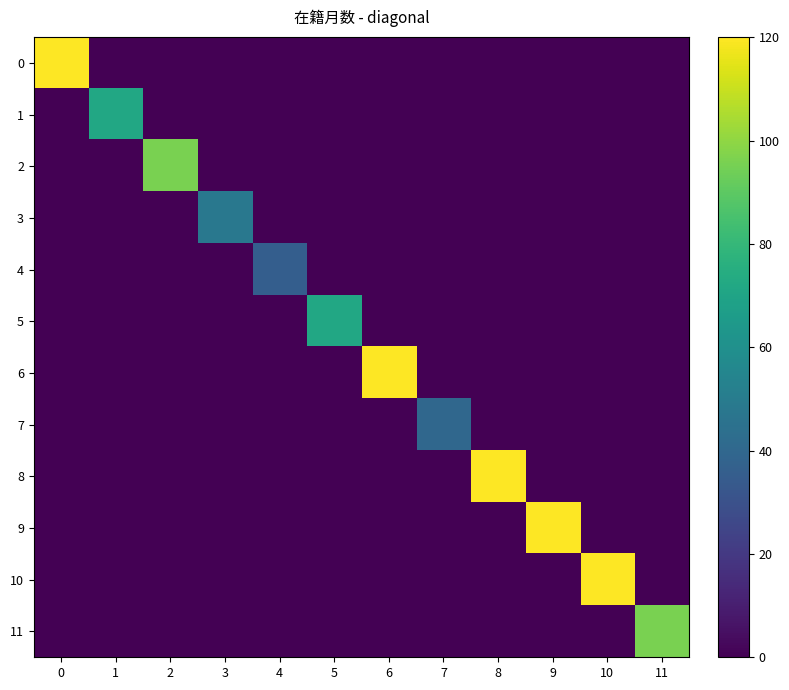

Count the number of categories in the chart.

12